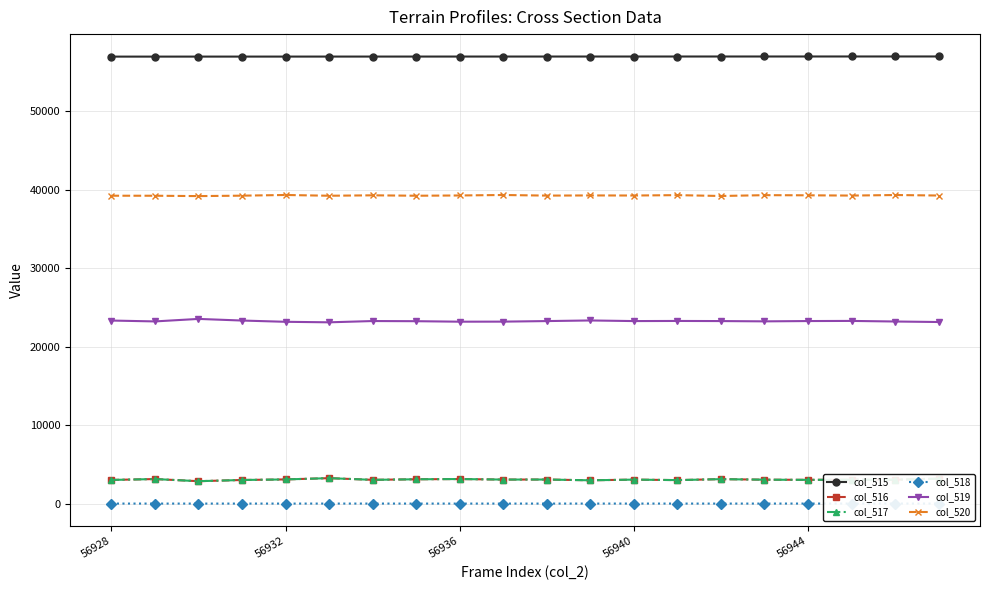

True or false: col_517 has more than 2 points higher than both neighbors.

True